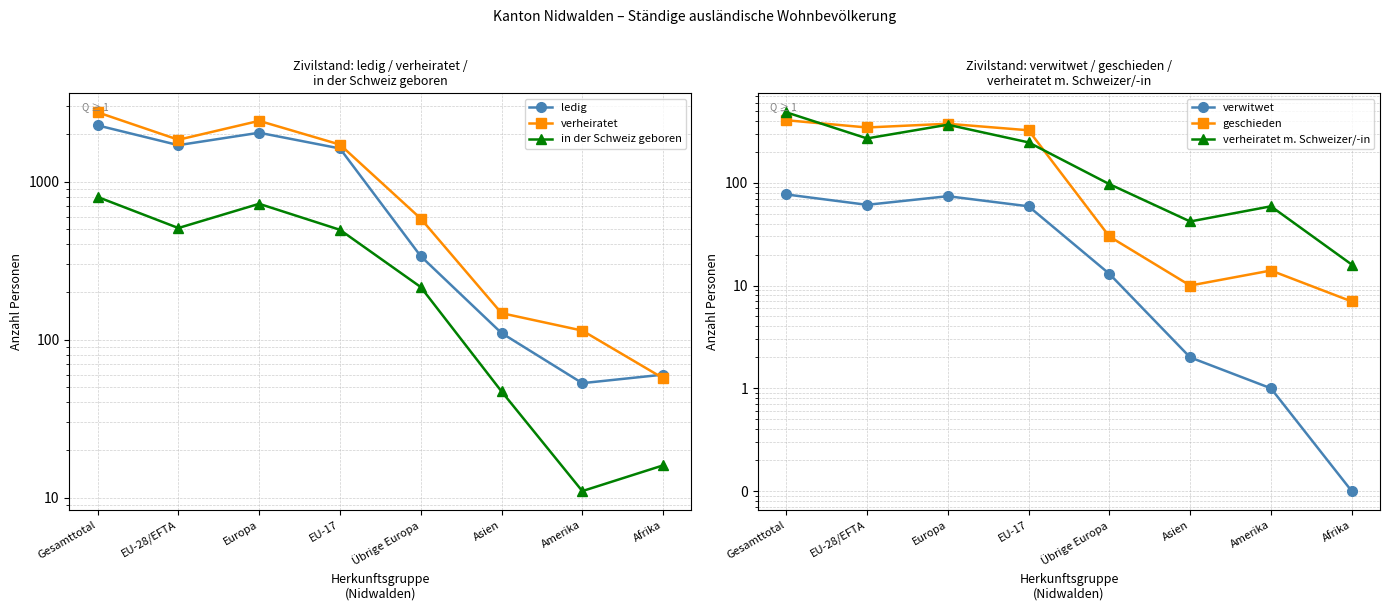

How many interior local peaks does the verwitwet series have?

1